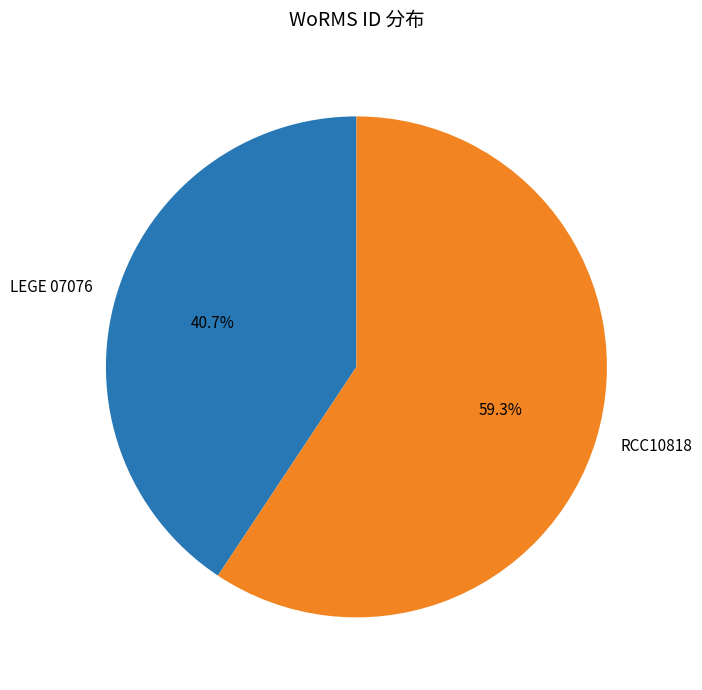

To the nearest percent, what is the difference between the largest and smallest slice percentages?

19%